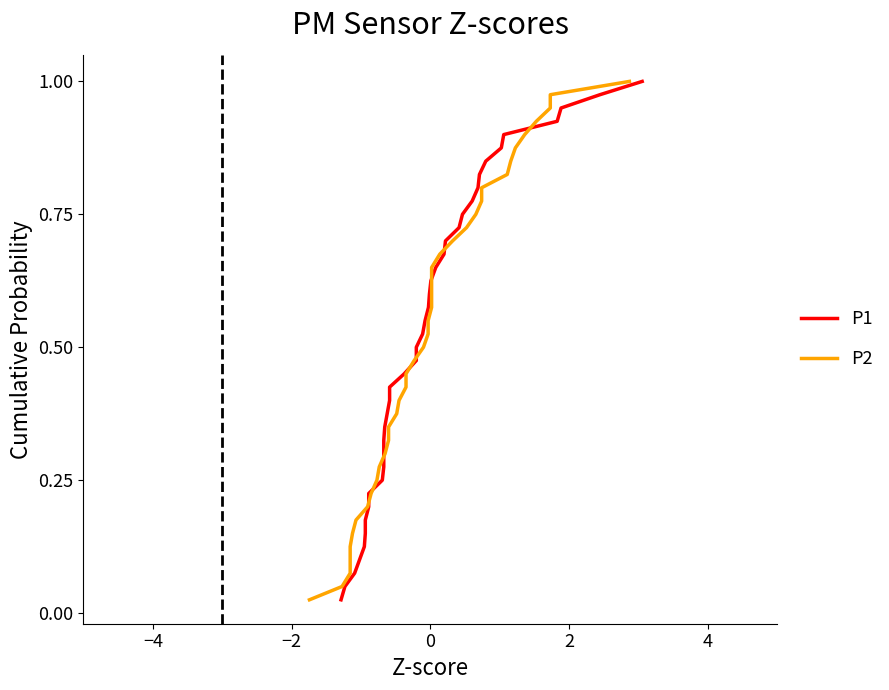

What is the sum of all P2 values?

20.5